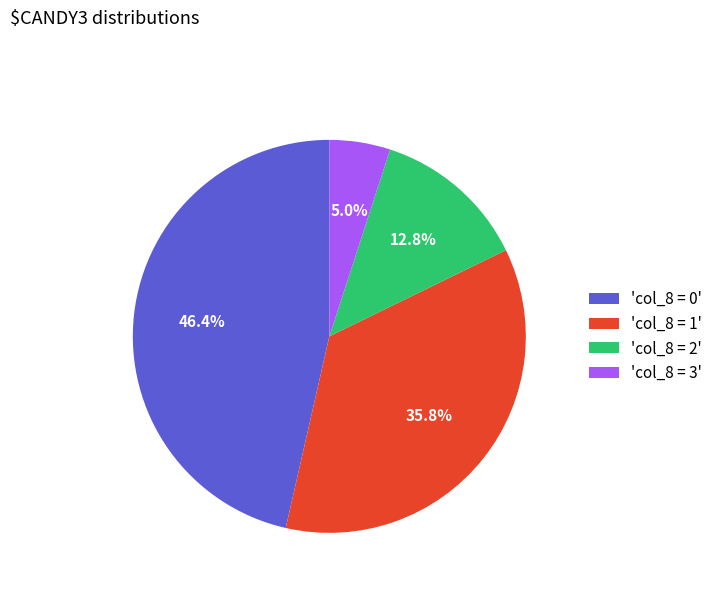

How many segments does this pie chart have?

4